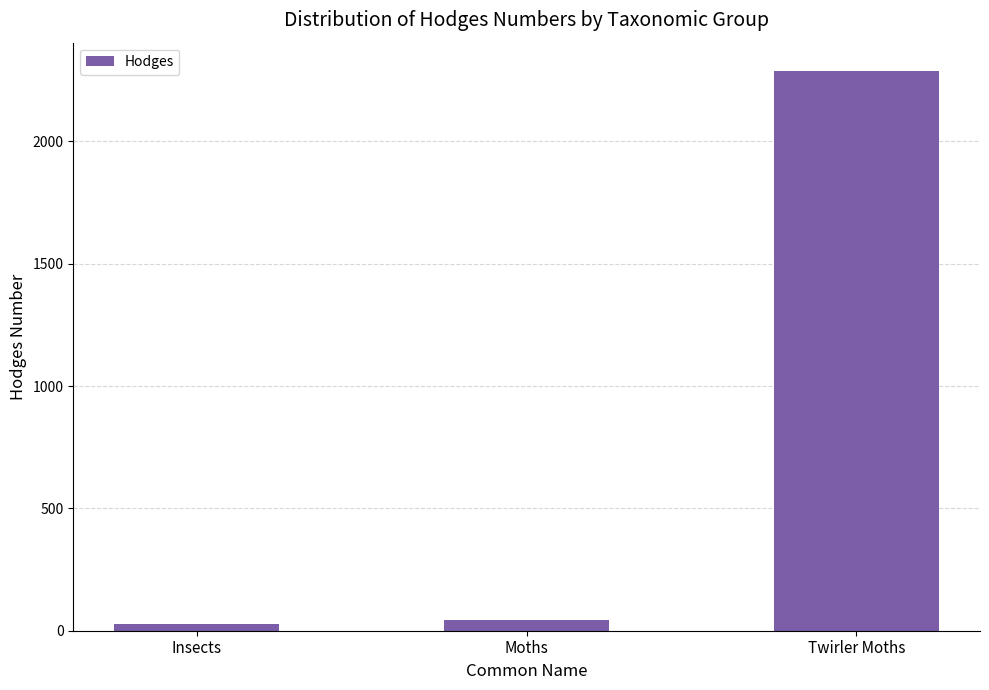

What is the label of the 2nd bar from the left?

Moths